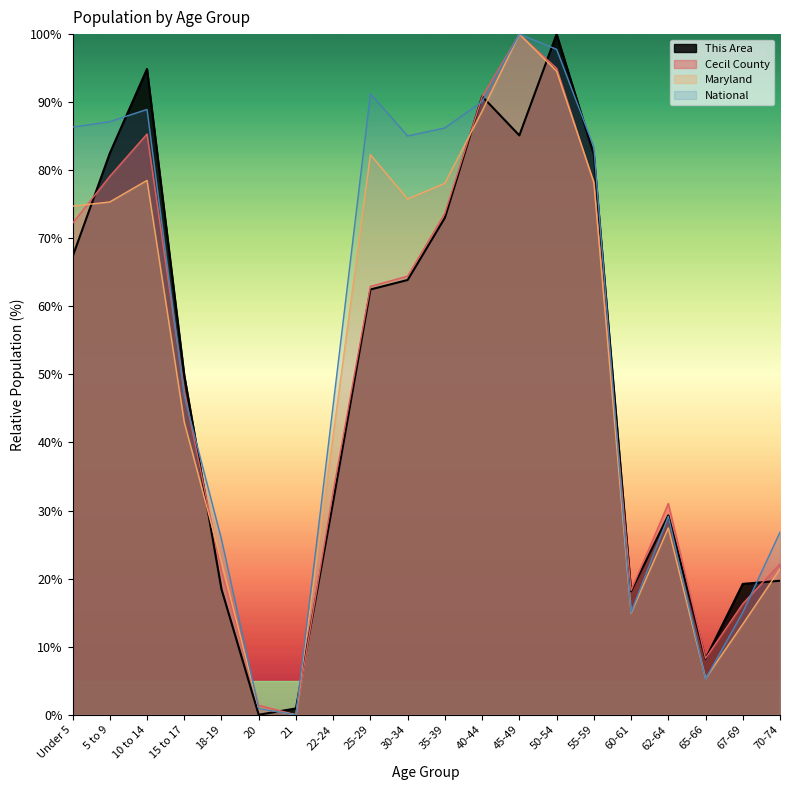

Which series has the widest spread of values?

This Area